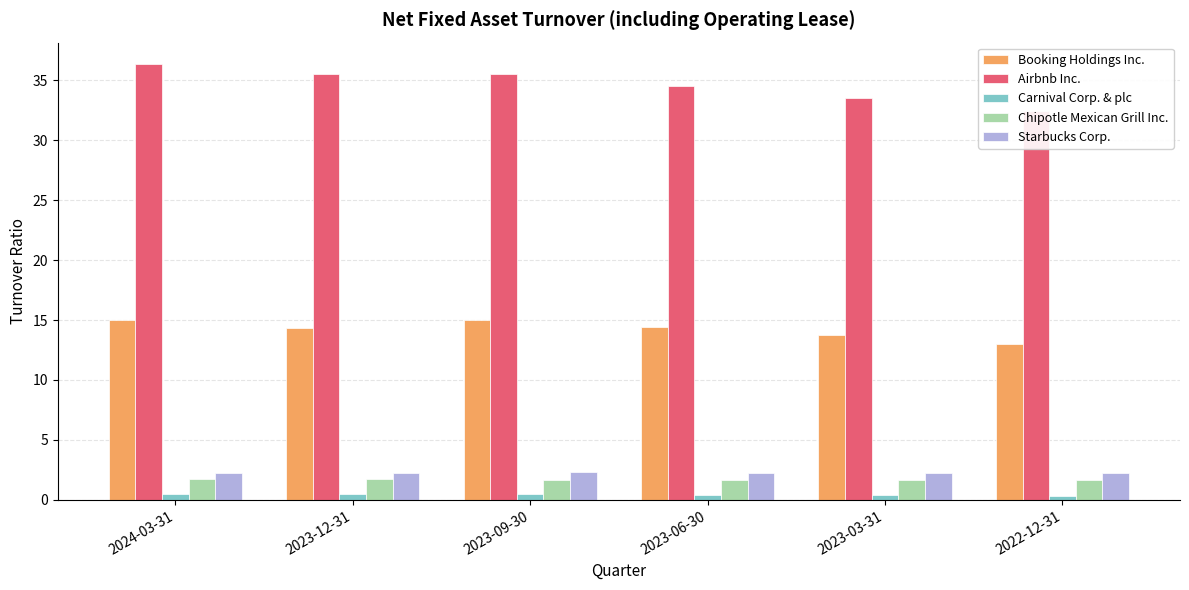

How many series are shown in this chart?

5